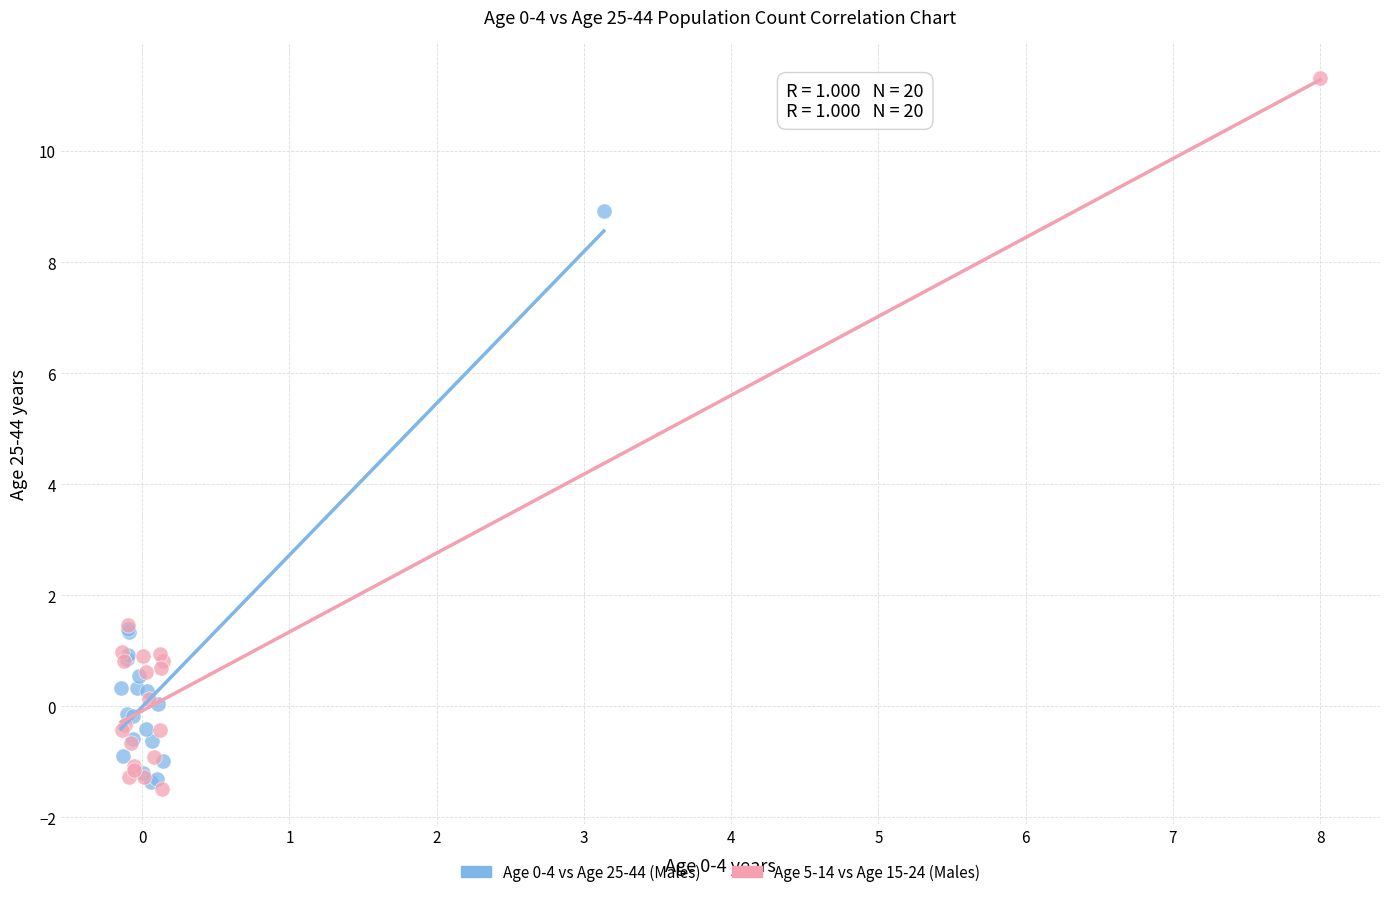

Which series reaches the maximum Y coordinate?

Age 5-14 vs Age 15-24 (Males)